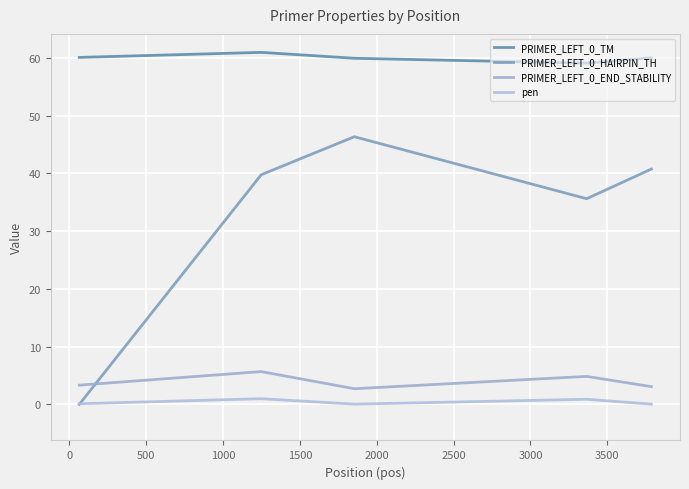

True or false: pen and PRIMER_LEFT_0_TM cross at least once.

False